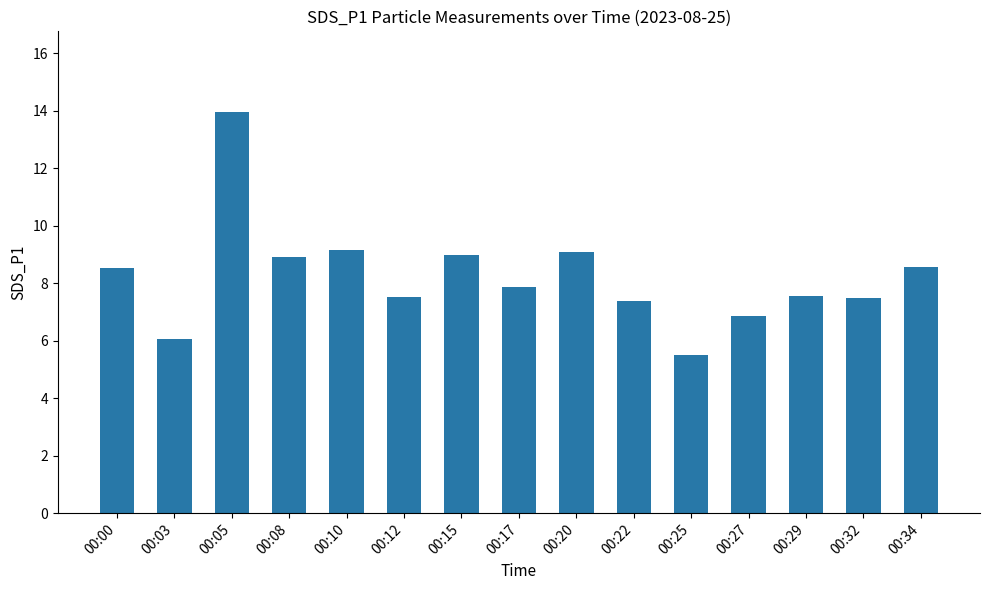

Which has a higher value, 00:03 or 00:22?

00:22